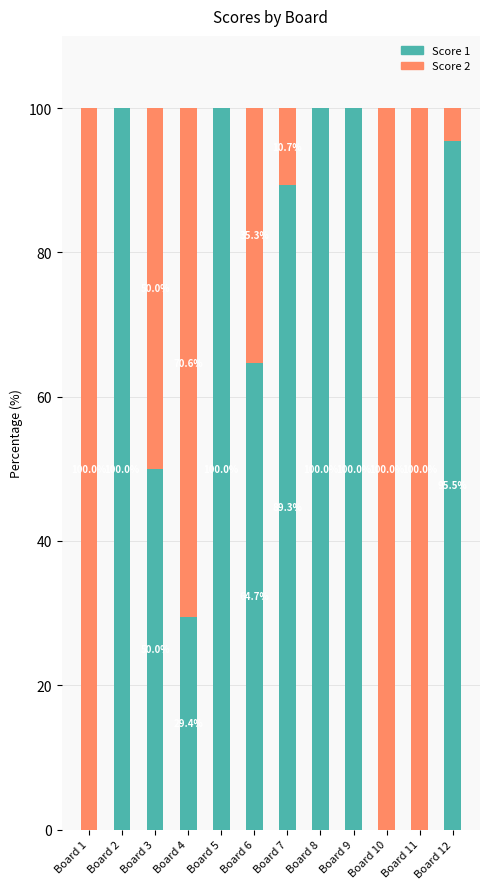

Are the bars grouped side by side (vs. stacked)?

No